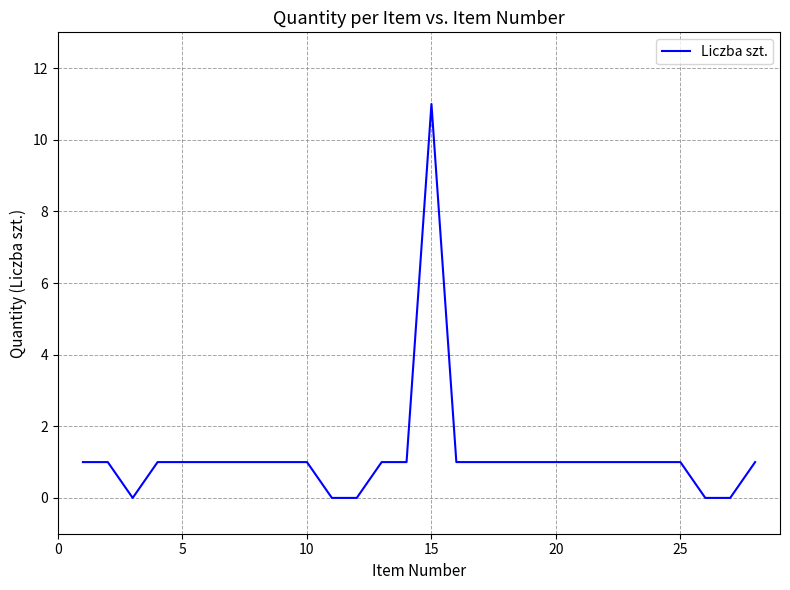

What is the greatest value displayed?

11